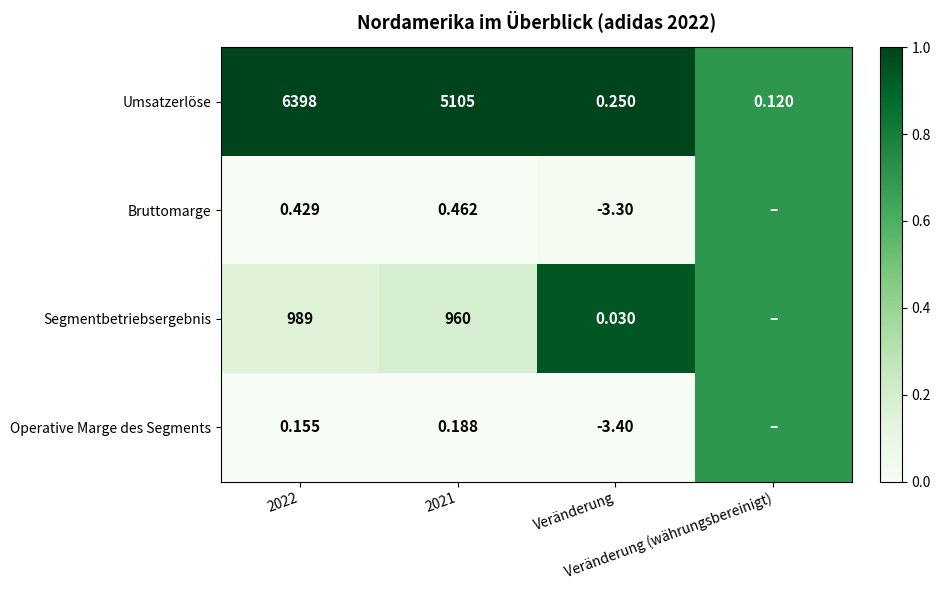

Which series has the largest total across all categories?

Umsatzerlöse